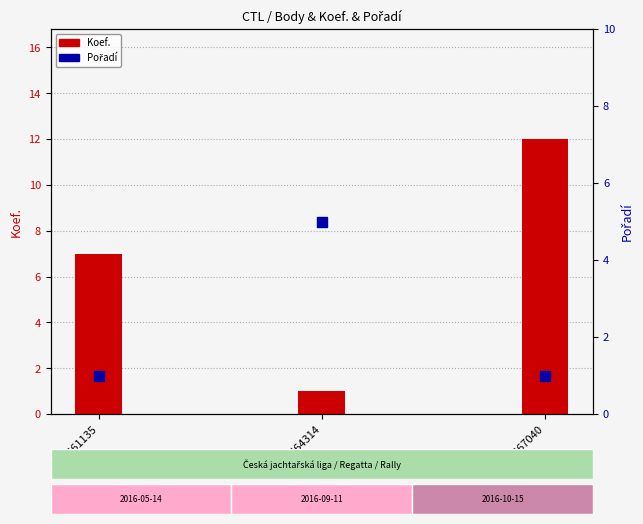

At which category is the sum across all series the highest?

167040